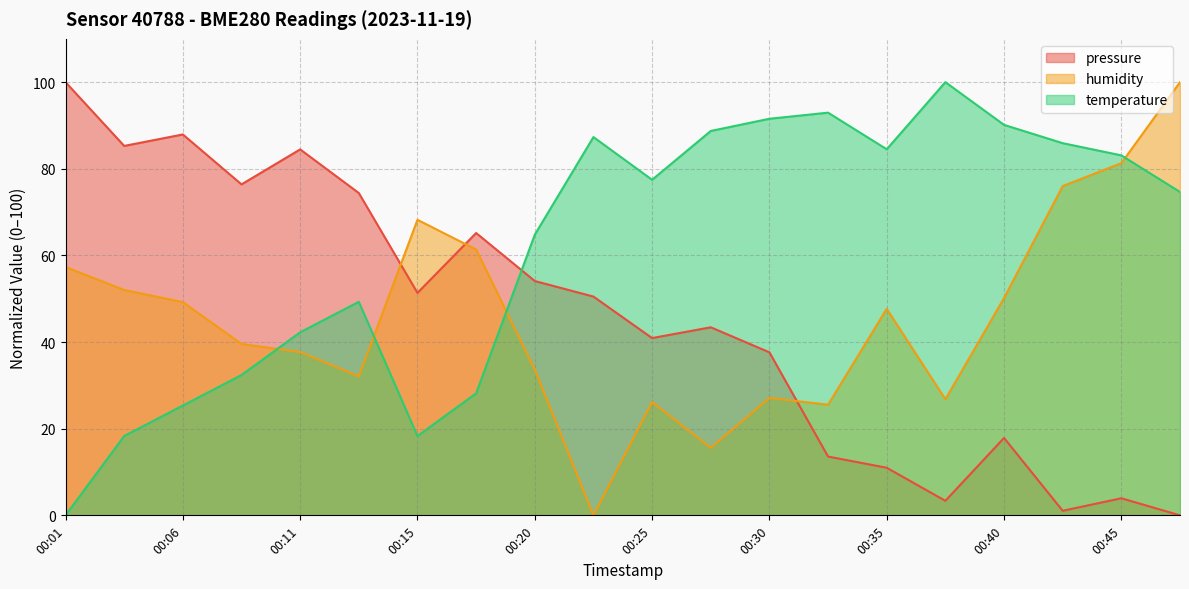

How many lines are shown in the chart?

3